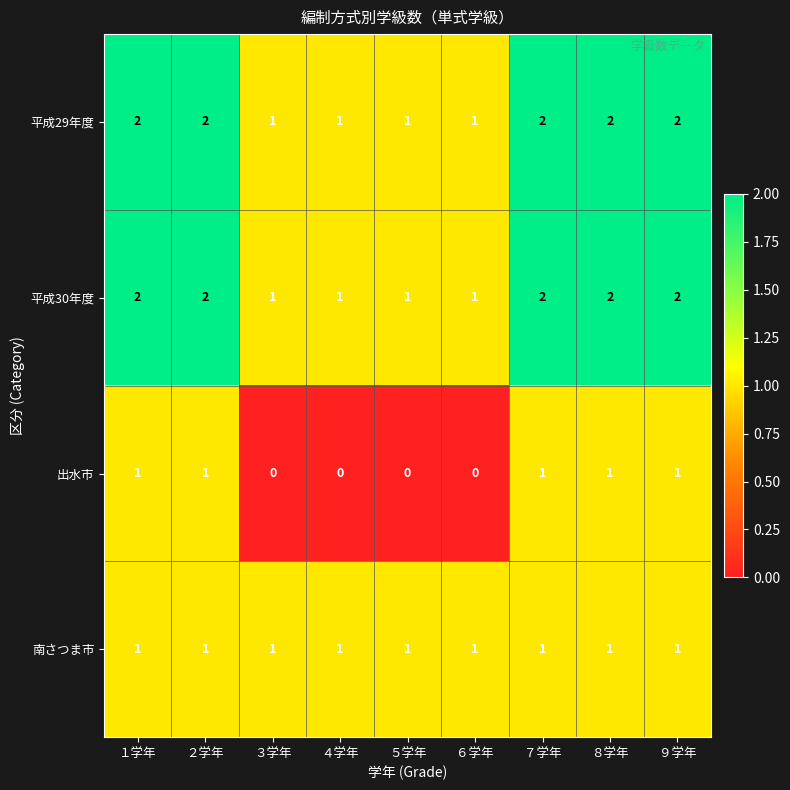

What is the sum of all 平成30年度 values?

14